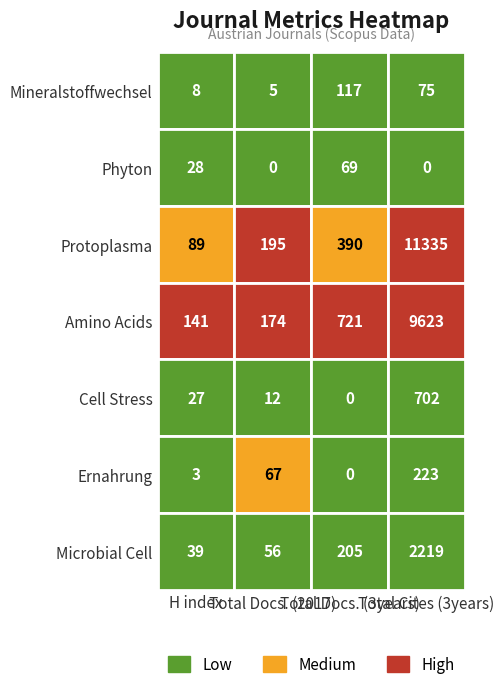

How many data points does each series have?

4